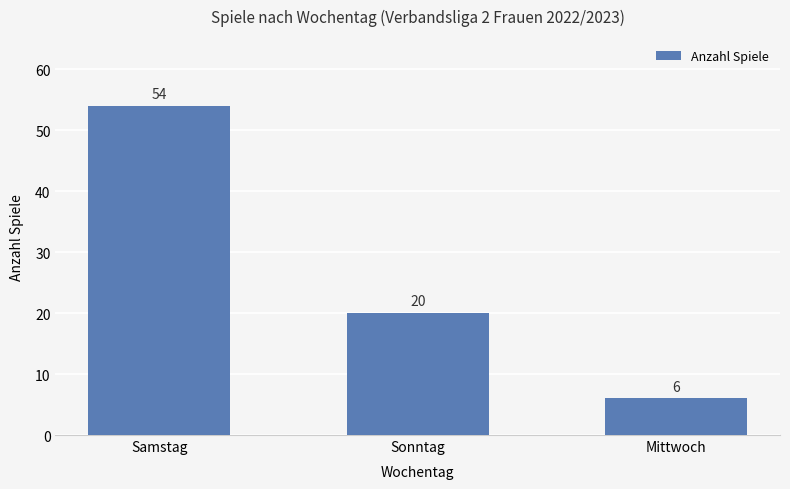

What is the difference between the values at Samstag and Sonntag?

34